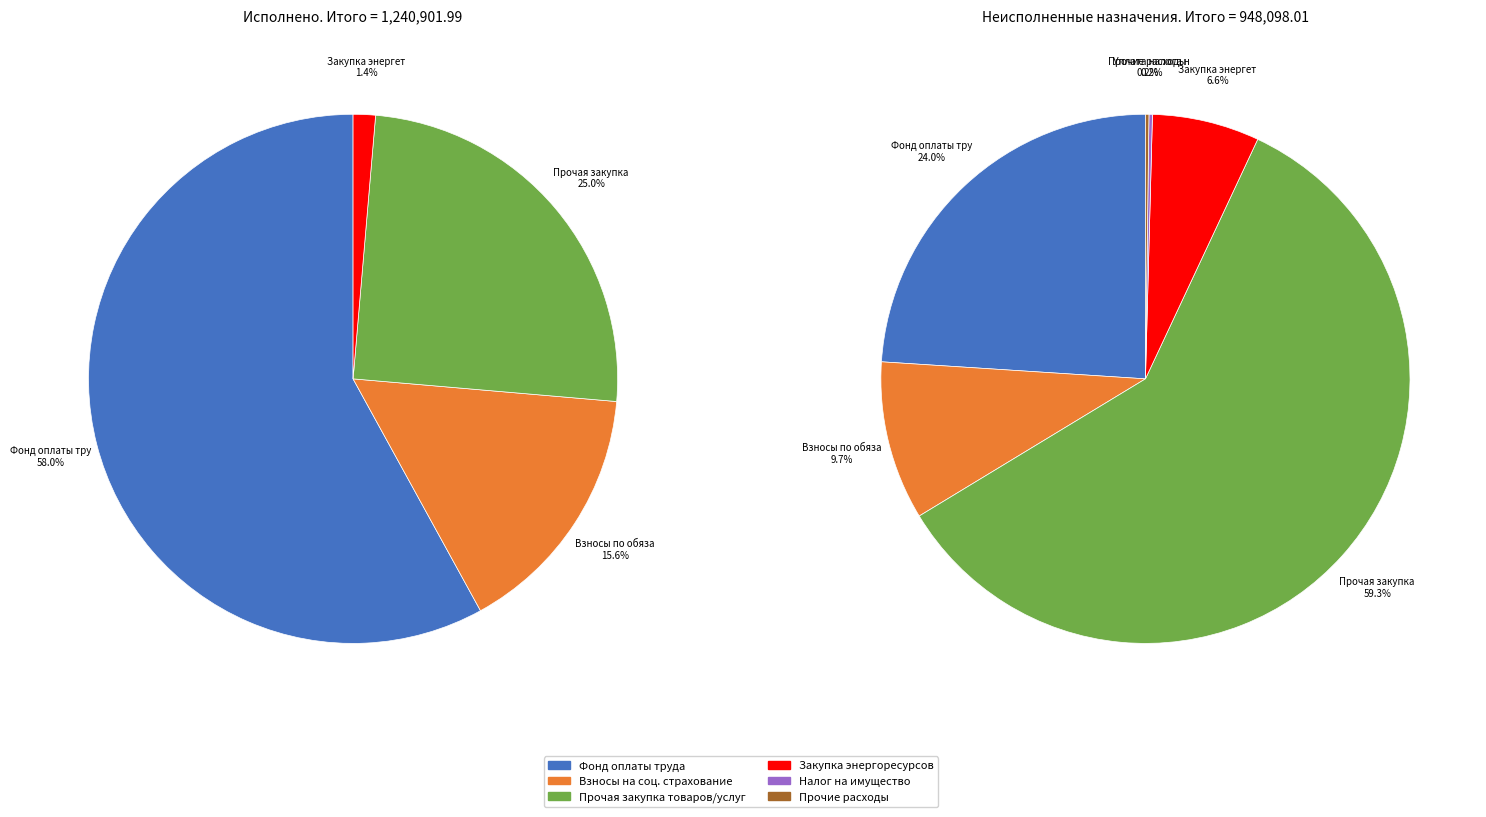

Do Закупка энергетических ресурсов and Прочие расходы together represent more than half of the pie?

No